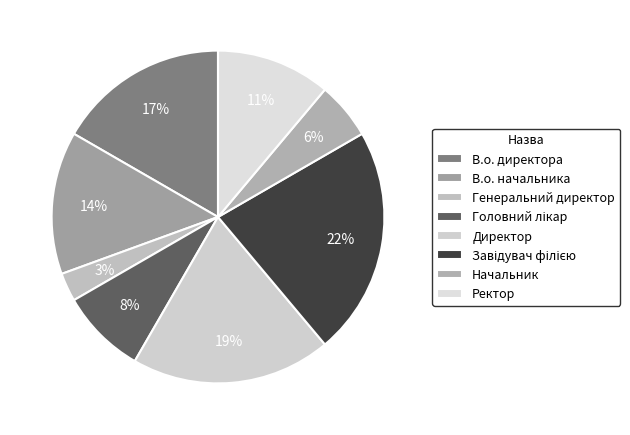

Count the number of slices in the pie.

8